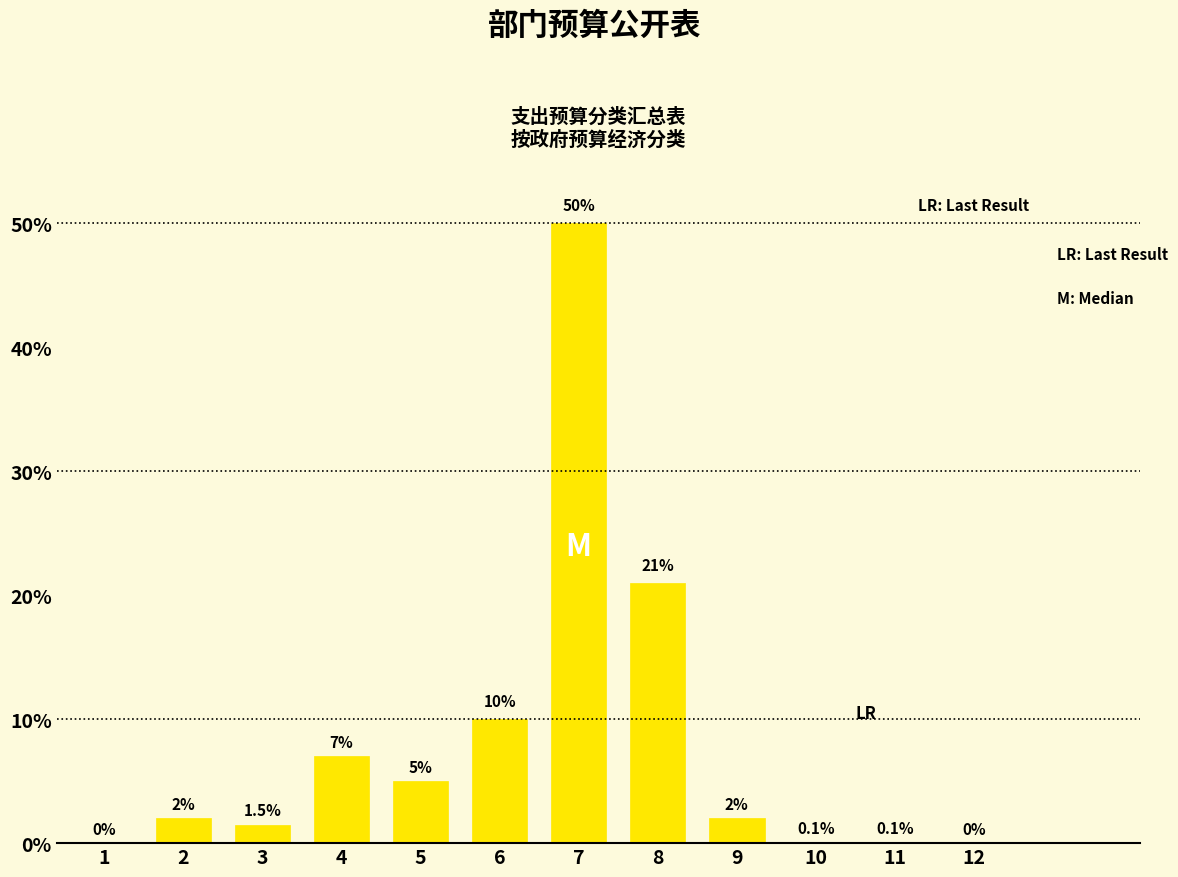

Reading right to left, what are all the values shown in this chart?

12=0.0	11=0.1	10=0.1	9=2.0	8=21.0	7=50.0	6=10.0	5=5.0	4=7.0	3=1.5	2=2.0	1=0.0